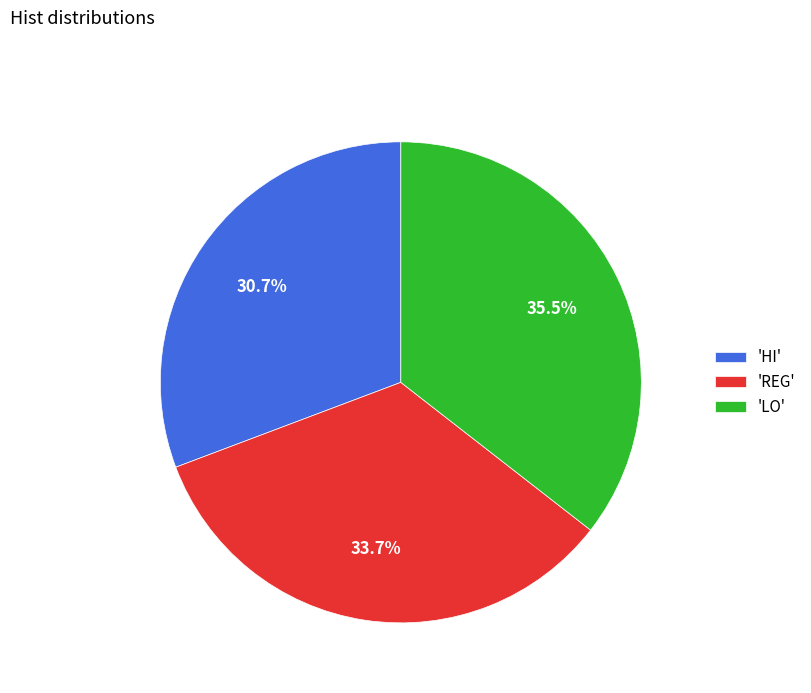

Does 'HI' represent more than half of the total?

No